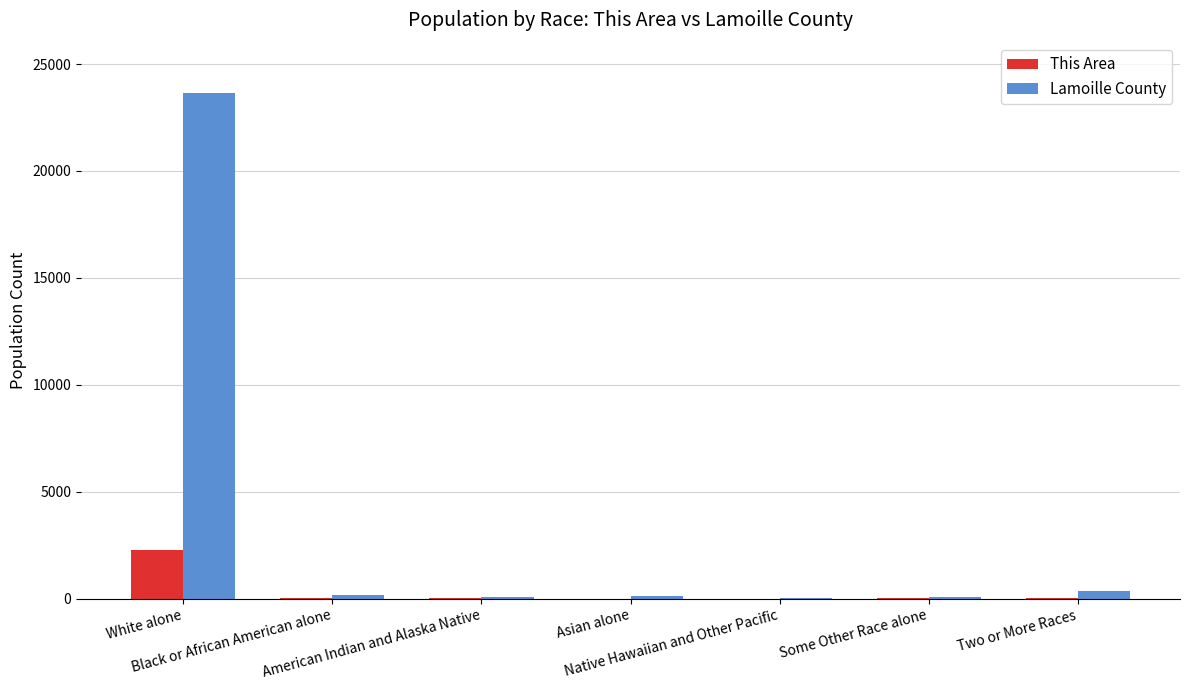

At which category is the sum across all series the highest?

White alone